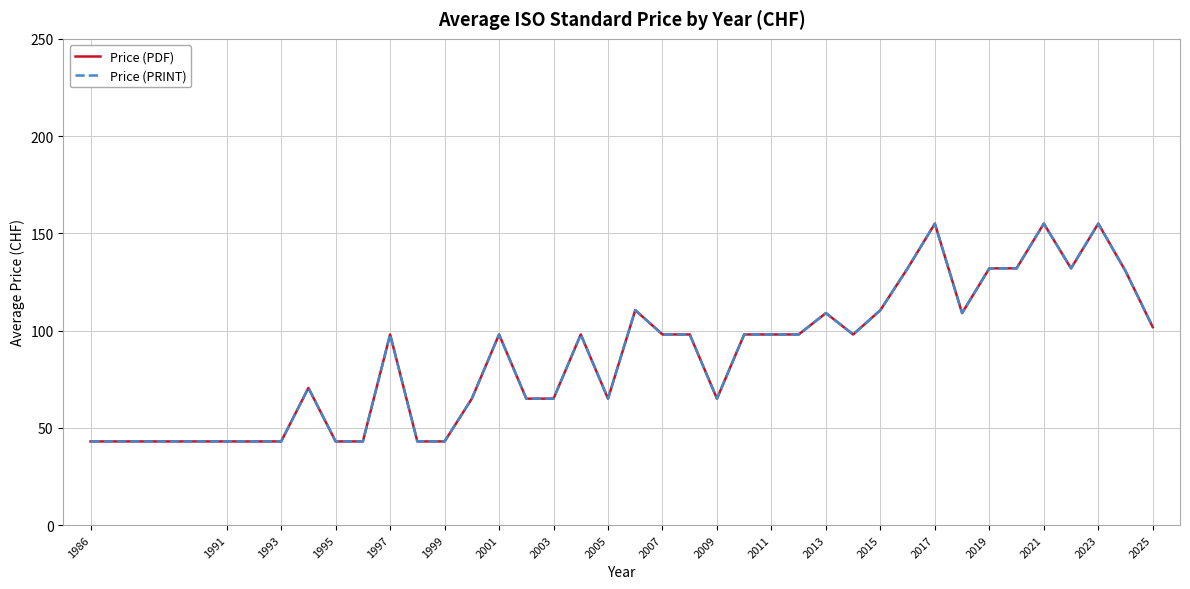

What is the sum of all Price (PRINT) values?

3328.9